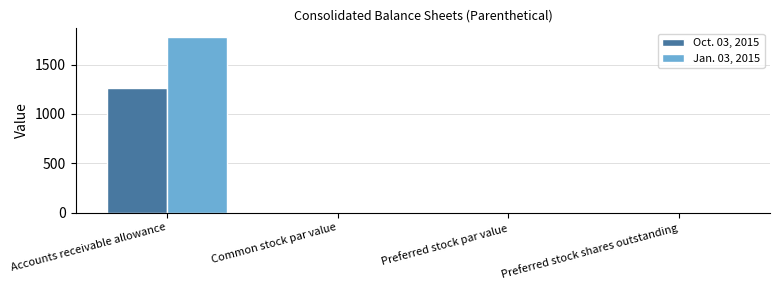

How many series are shown in this chart?

2